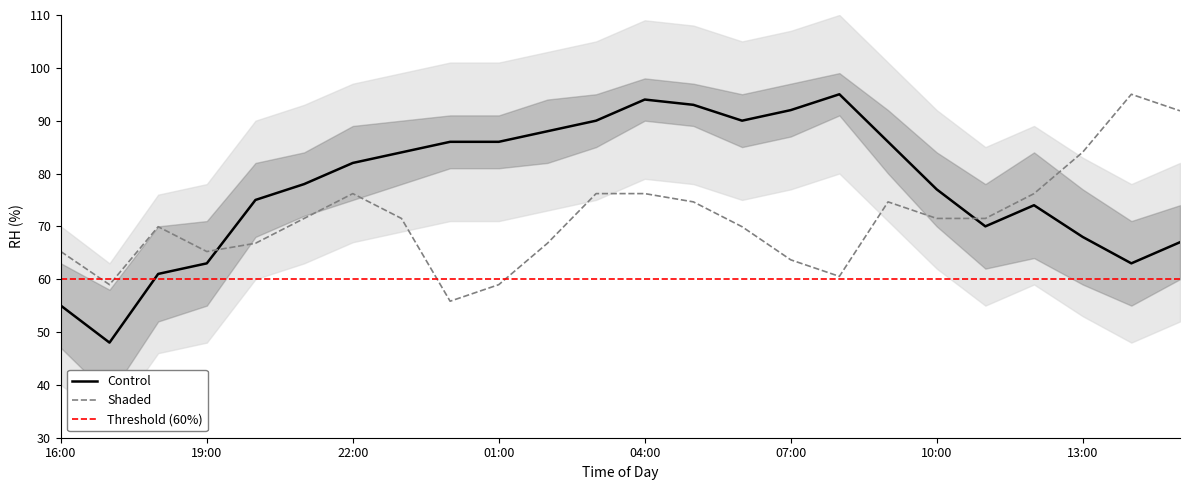

Which series ends up on top after the final intersection of Control and Shaded?

Shaded